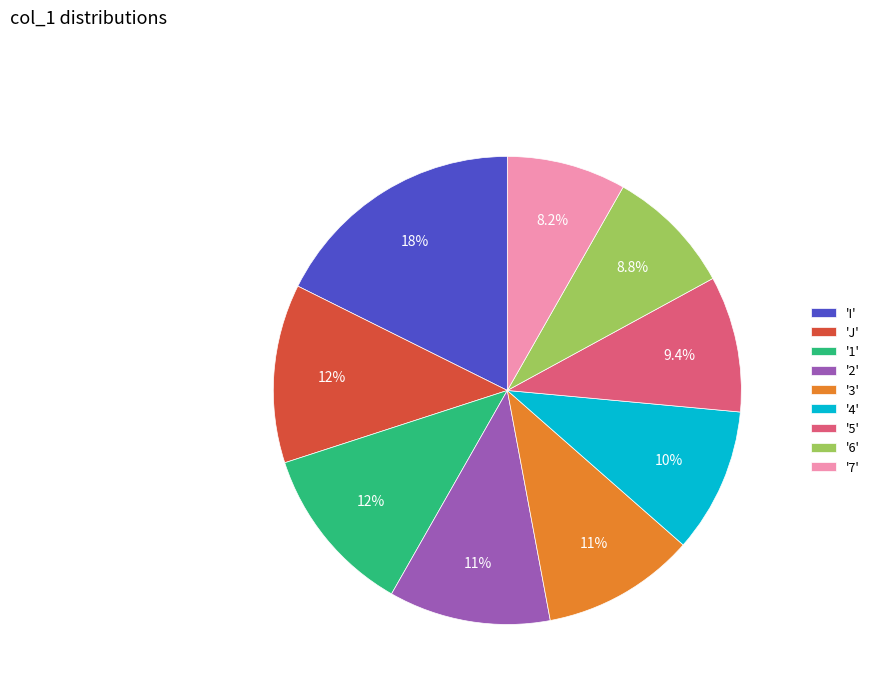

How many slices are in this pie chart?

9